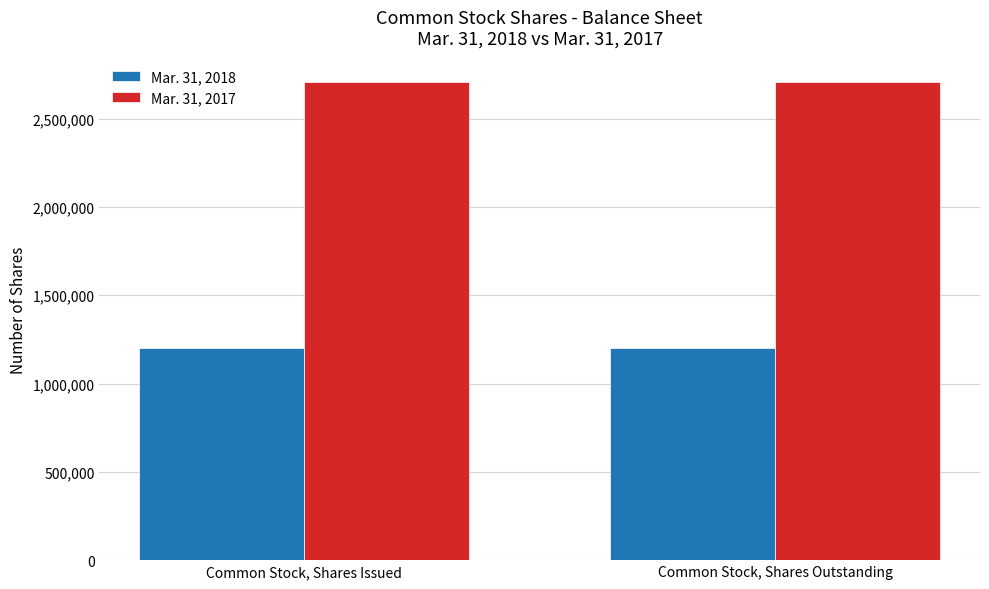

What are all the series names shown in the legend?

Mar. 31, 2018, Mar. 31, 2017